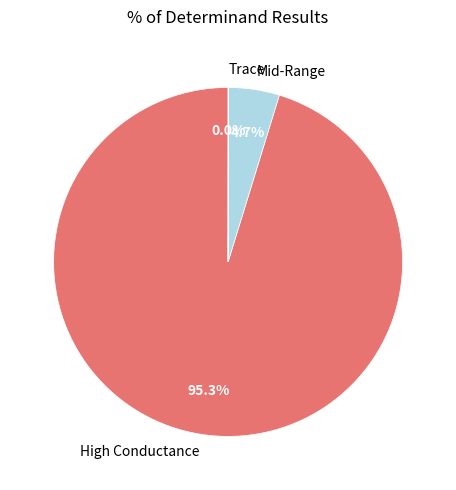

What portion of the pie excludes Mid-Range?

95.3%